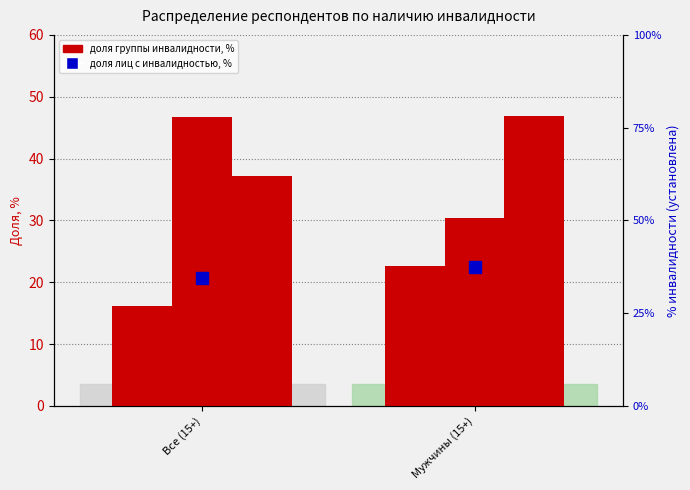

List the labels in order of инвалид II группы value, largest first.

Все (15+), Мужчины (15+)